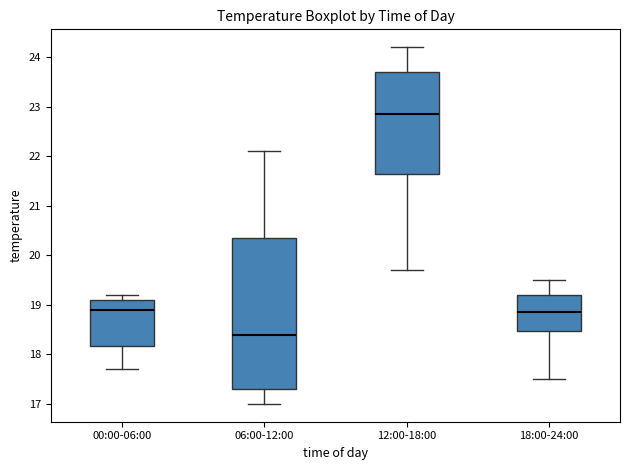

Which box has the lowest median line?

06:00-12:00